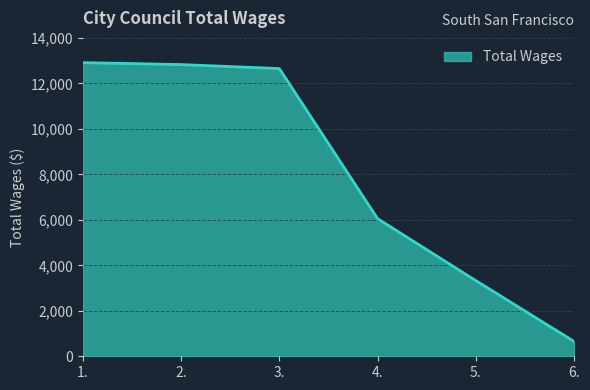

What is the approximate value at 3., to the nearest 50?

12650